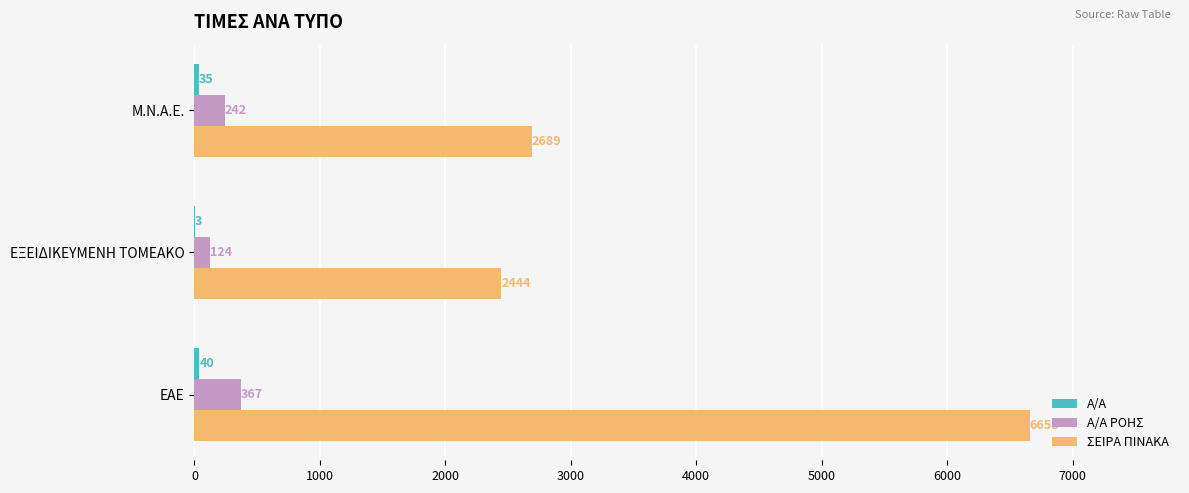

Which series changed the most between ΕΑΕ and Μ.Ν.Α.Ε.?

ΣΕΙΡΑ ΠΙΝΑΚΑ